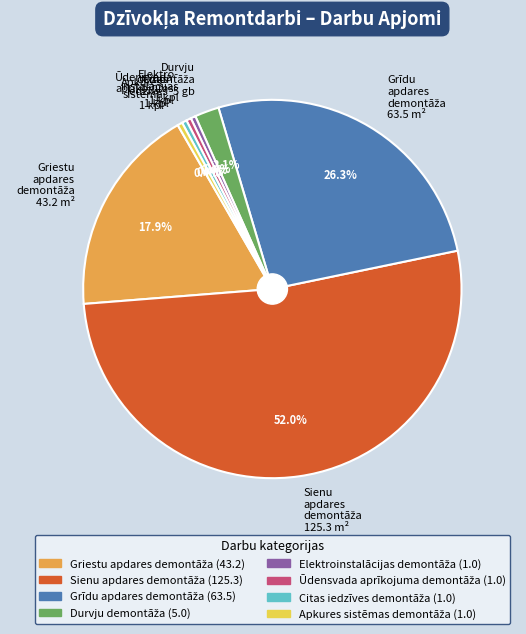

Is there any slice that represents more than half of the pie?

Yes